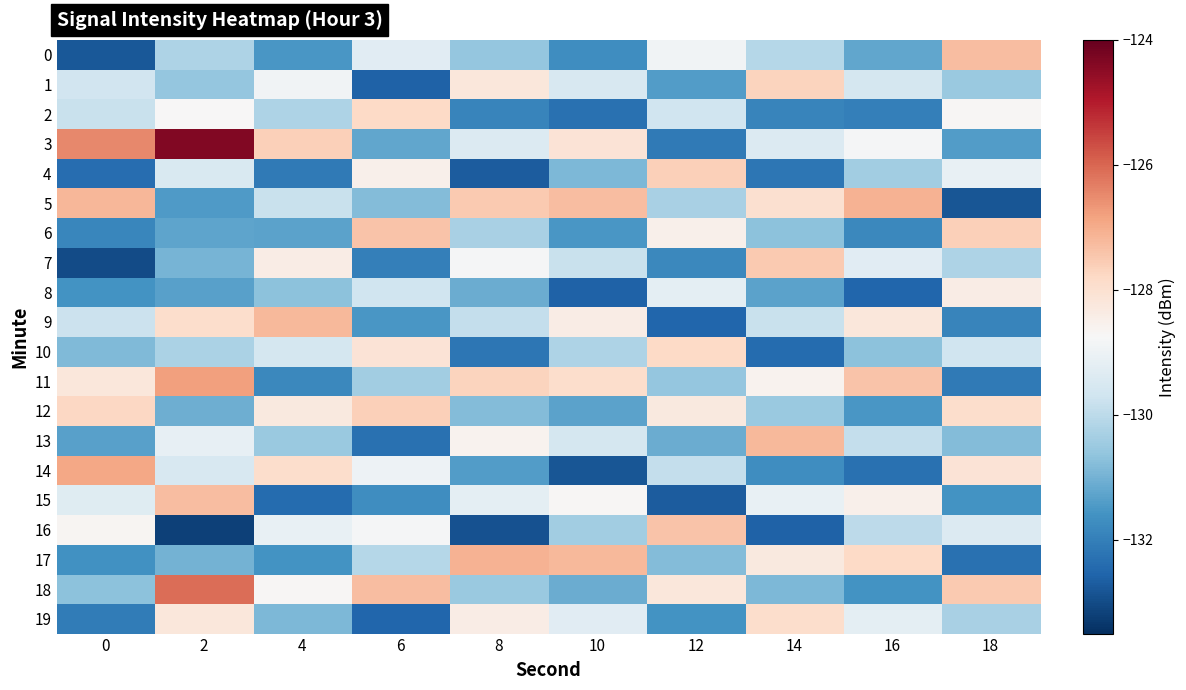

List the series in order of their peak value, highest first.

3, 18, 11, 14, 5, 17, 9, 13, 15, 0, 6, 16, 7, 4, 12, 1, 2, 10, 19, 8